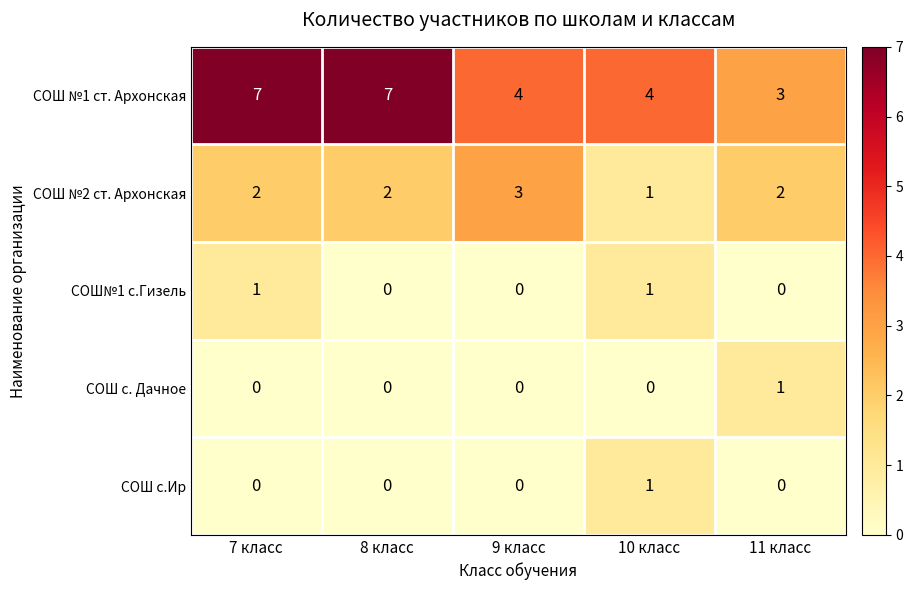

What is the spread (max minus min) of values at 11 класс?

3